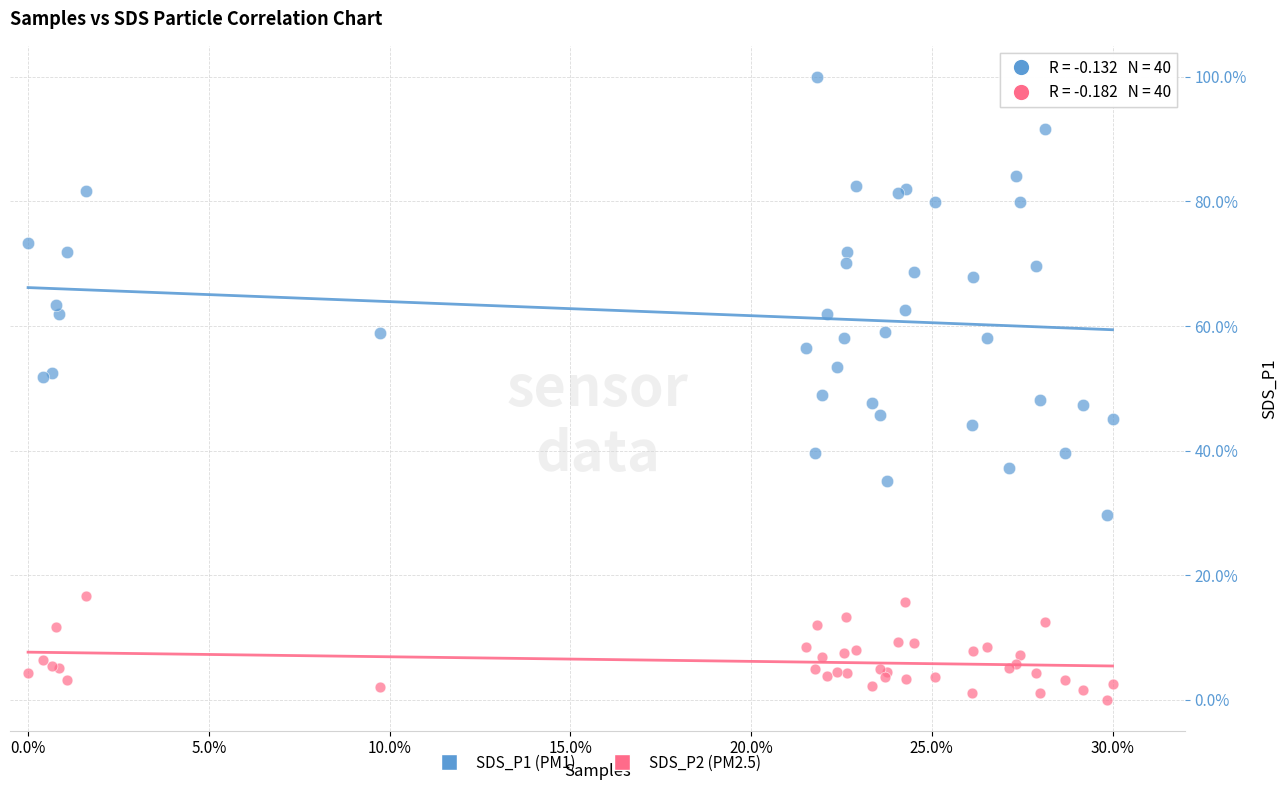

What are all the series names shown in the legend?

SDS_P1 (PM1), SDS_P2 (PM2.5)